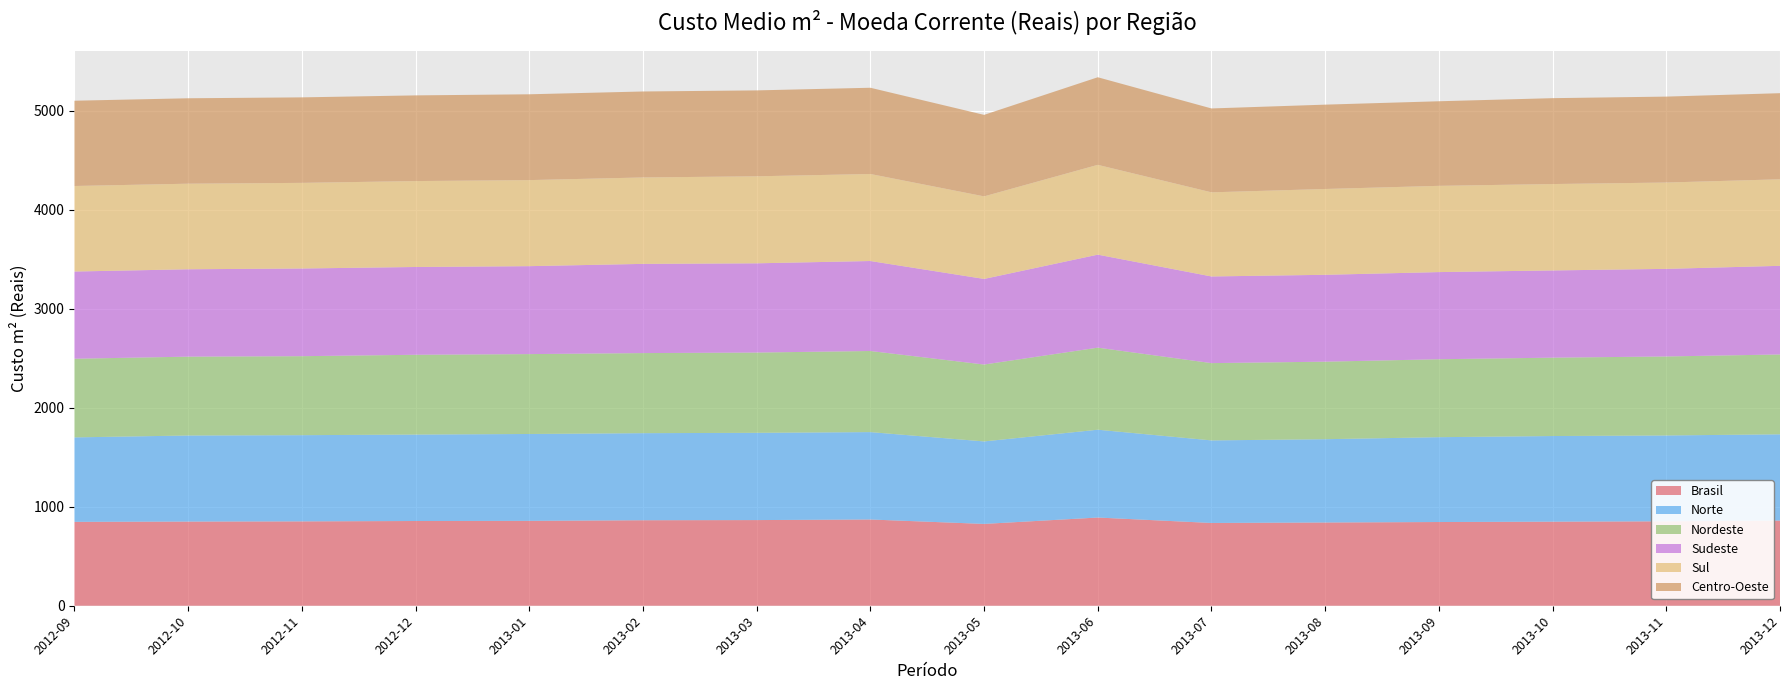

Reading left to right, transcribe all the data shown in this chart.

Brasil: 2012-09=847.2	2012-10=850.1	2012-11=852.0	2012-12=855.6	2013-01=857.2	2013-02=863.5	2013-03=865.0	2013-04=871.0	2013-05=826.3	2013-06=890.8	2013-07=836.0	2013-08=840.8	2013-09=845.3	2013-10=849.1	2013-11=852.6	2013-12=860.1
Norte: 2012-09=852.9	2012-10=869.2	2012-11=870.5	2012-12=873.0	2013-01=877.3	2013-02=879.3	2013-03=881.3	2013-04=882.5	2013-05=833.1	2013-06=886.8	2013-07=833.8	2013-08=841.0	2013-09=856.9	2013-10=864.8	2013-11=867.0	2013-12=871.1
Nordeste: 2012-09=794.3	2012-10=796.2	2012-11=797.7	2012-12=805.7	2013-01=806.6	2013-02=808.7	2013-03=810.5	2013-04=819.0	2013-05=776.5	2013-06=828.8	2013-07=780.4	2013-08=782.9	2013-09=787.1	2013-10=791.4	2013-11=797.7	2013-12=806.3
Sudeste: 2012-09=880.7	2012-10=882.4	2012-11=885.5	2012-12=886.6	2013-01=888.1	2013-02=900.8	2013-03=901.2	2013-04=908.7	2013-05=864.4	2013-06=939.2	2013-07=875.2	2013-08=877.3	2013-09=880.1	2013-10=880.9	2013-11=884.6	2013-12=895.2
Sul: 2012-09=863.8	2012-10=864.2	2012-11=864.8	2012-12=867.6	2013-01=869.0	2013-02=872.7	2013-03=878.6	2013-04=878.8	2013-05=833.8	2013-06=906.8	2013-07=849.5	2013-08=866.6	2013-09=871.0	2013-10=872.4	2013-11=871.9	2013-12=873.8
Centro-Oeste: 2012-09=861.1	2012-10=862.7	2012-11=863.4	2012-12=865.3	2013-01=866.6	2013-02=868.2	2013-03=867.7	2013-04=871.0	2013-05=823.0	2013-06=884.6	2013-07=847.1	2013-08=851.8	2013-09=854.2	2013-10=867.3	2013-11=867.8	2013-12=869.6